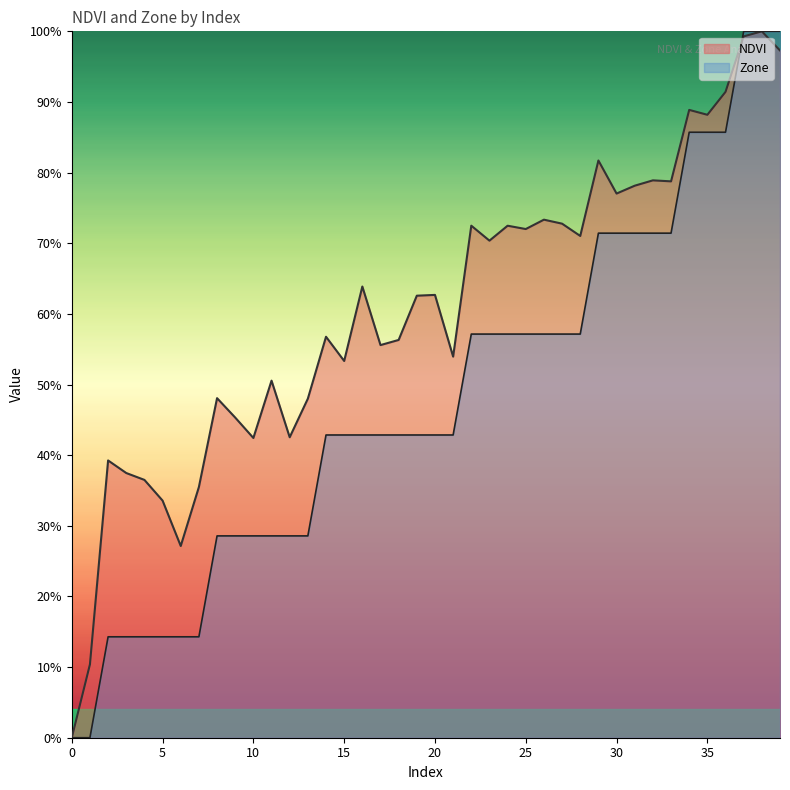

Count the number of categories in the chart.

40